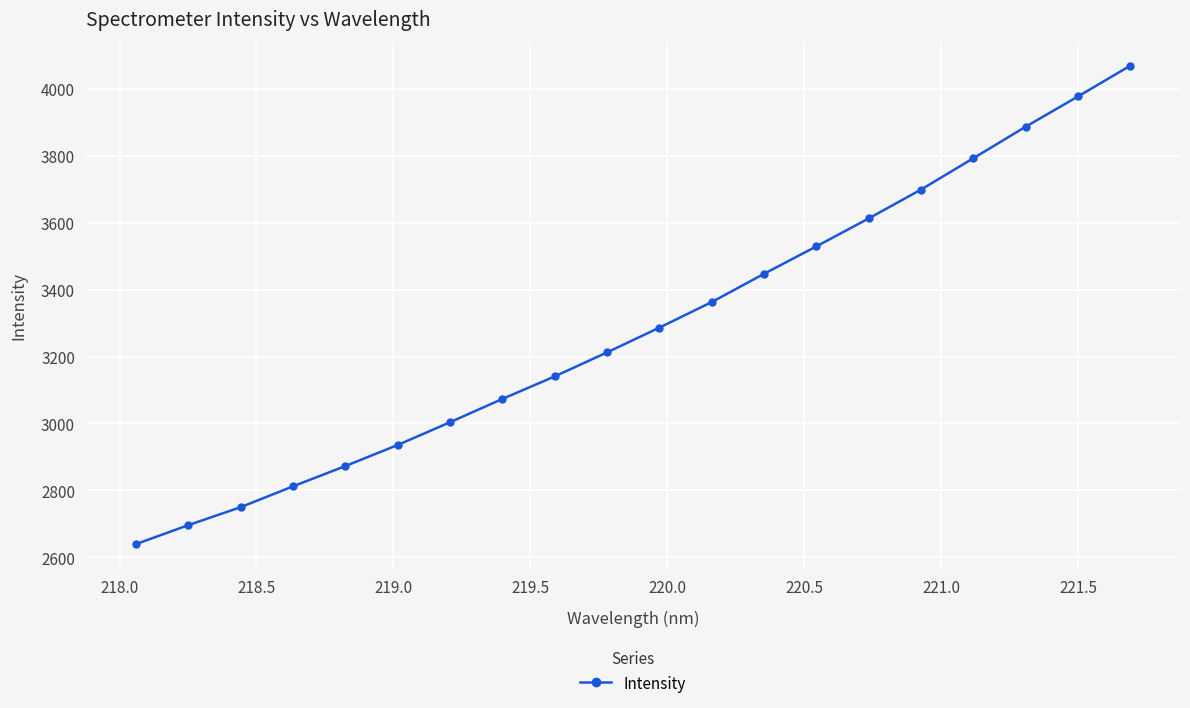

What is the minimum value shown in the chart?

2638.7